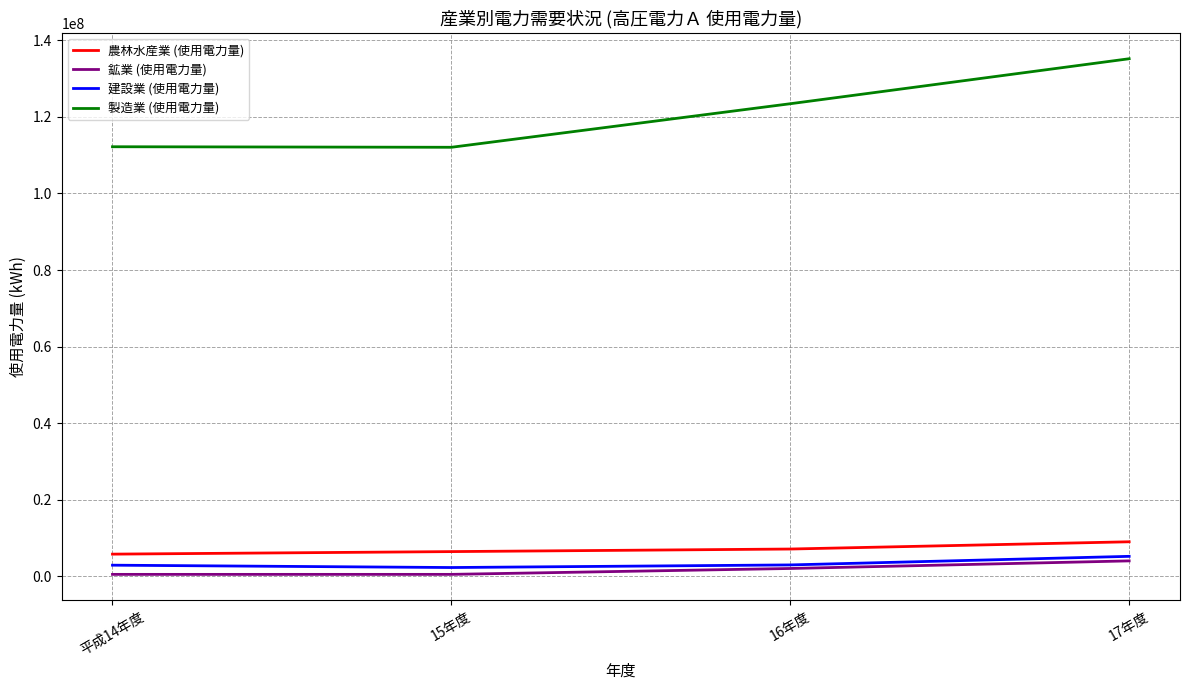

Which series has the largest total across all categories?

製造業 (使用電力量)